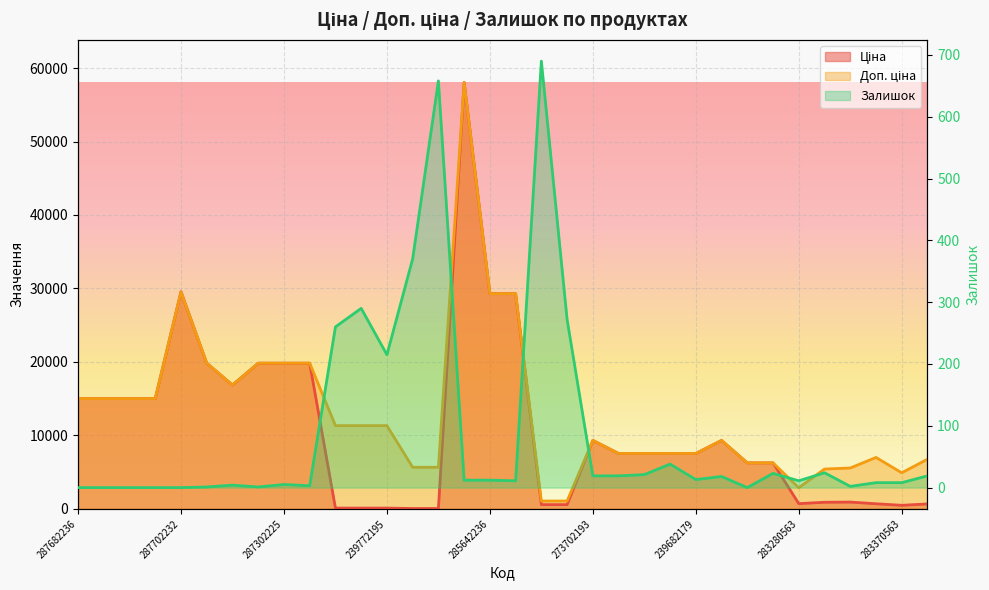

How many data points does each series have?

34